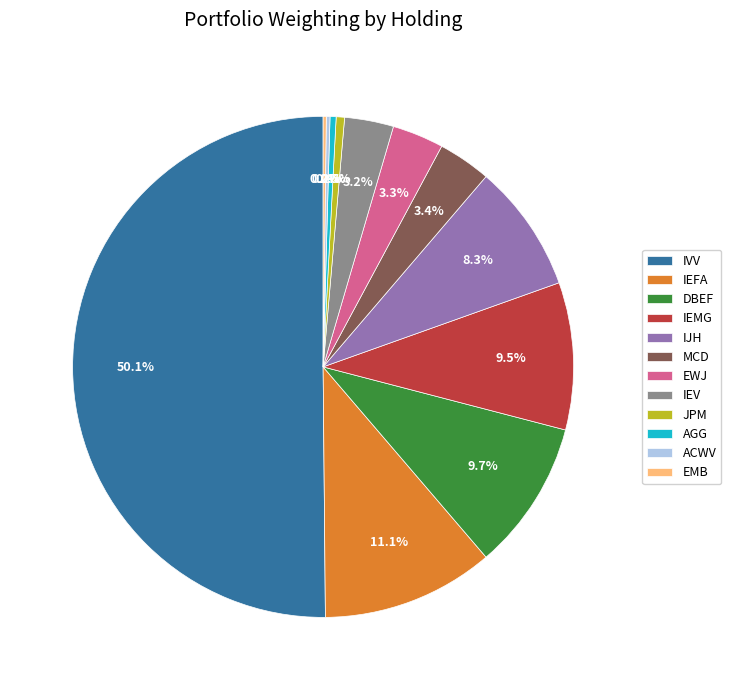

What is the majority slice?

IVV